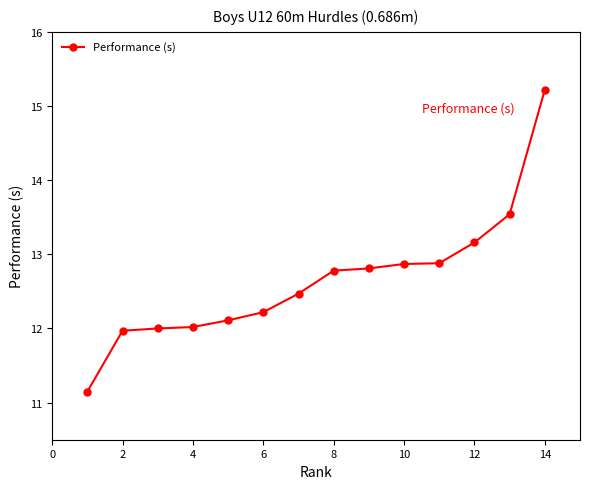

What is the value of the 7th point from the left?

12.5